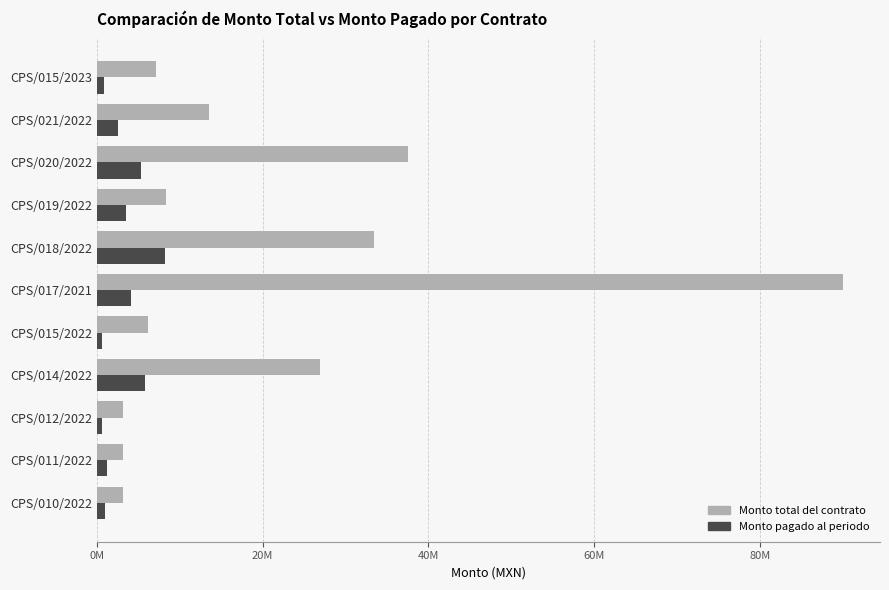

Reading left to right, extract all data points from this chart.

Monto total del contrato: 3200000	3200000	3200000	26895708	6188000	90000000	33490555	8301120	37500000	13541302	7100000
Monto pagado al periodo: 973455	1190255	628575	5810908	602918	4088161	8212373	3483682	5274757	2544898	894322